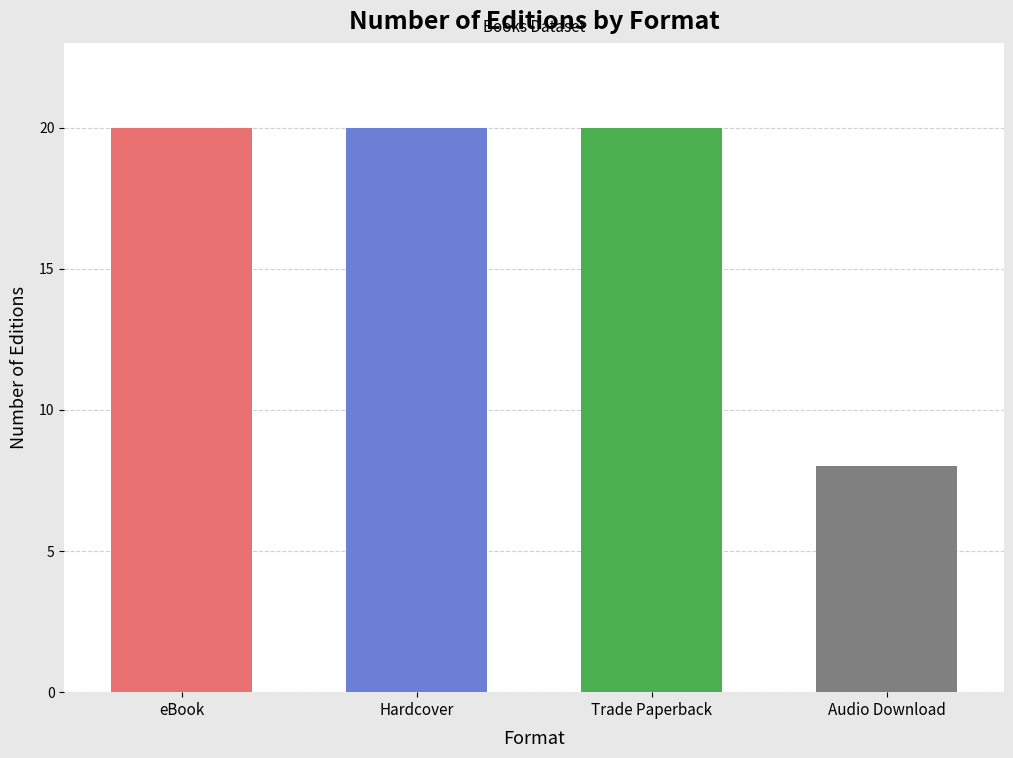

What position from the left is Audio Download?

4